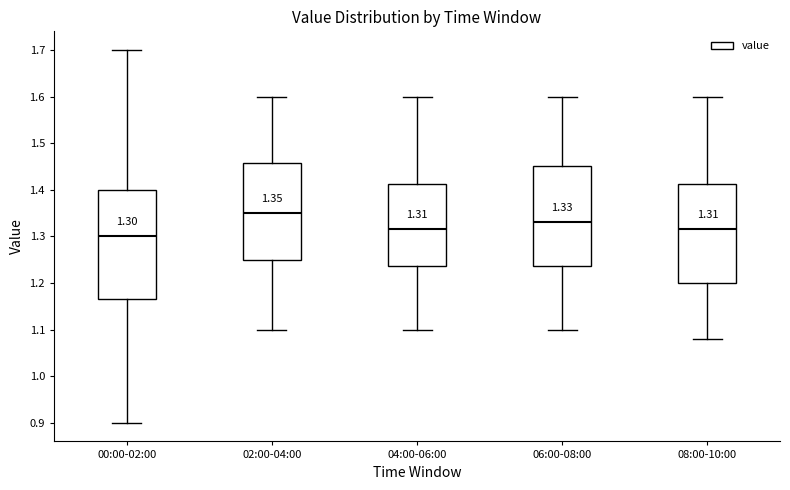

Comparing the boxes themselves (not the whiskers), which one is the tallest?

00:00-02:00